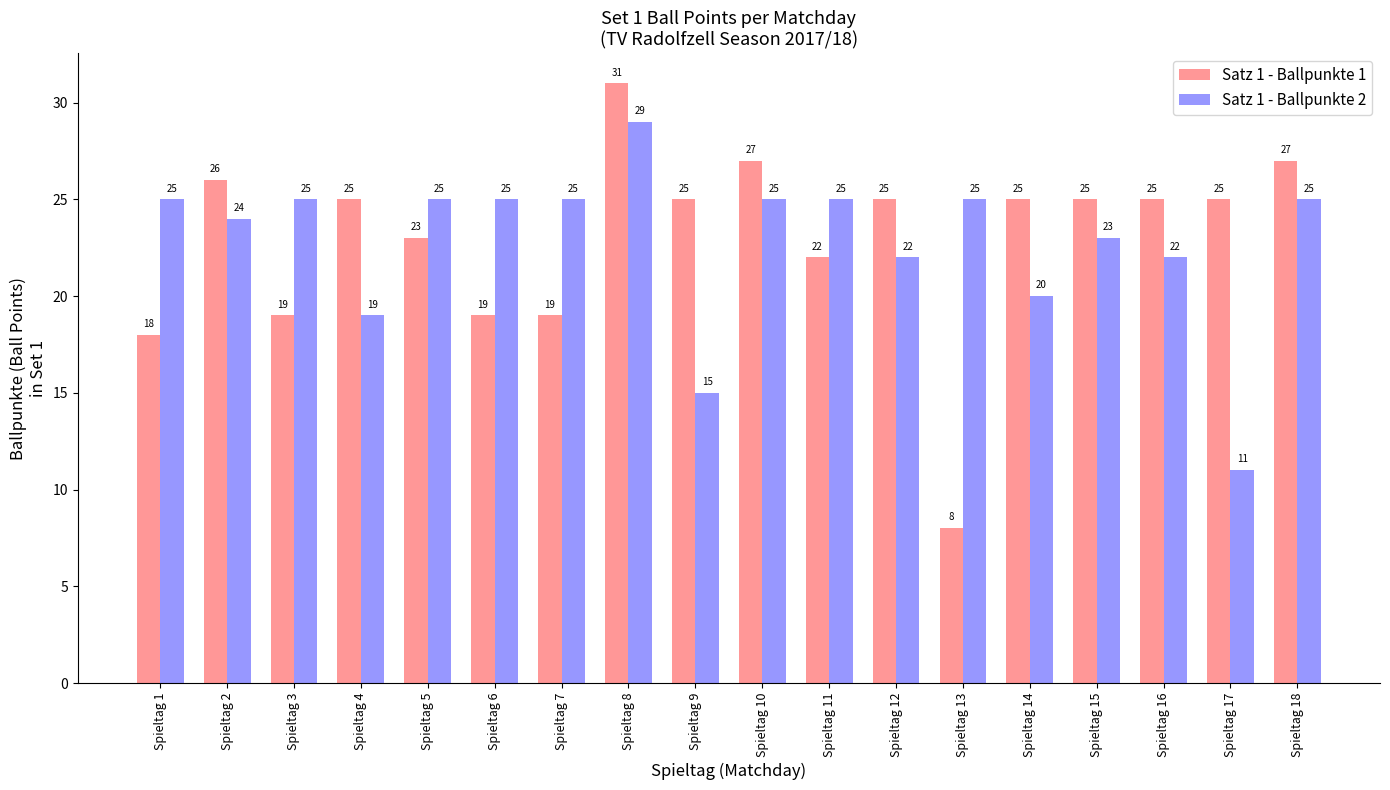

Rank the series at Spieltag 12 from lowest to highest value.

Satz 1 - Ballpunkte 2, Satz 1 - Ballpunkte 1